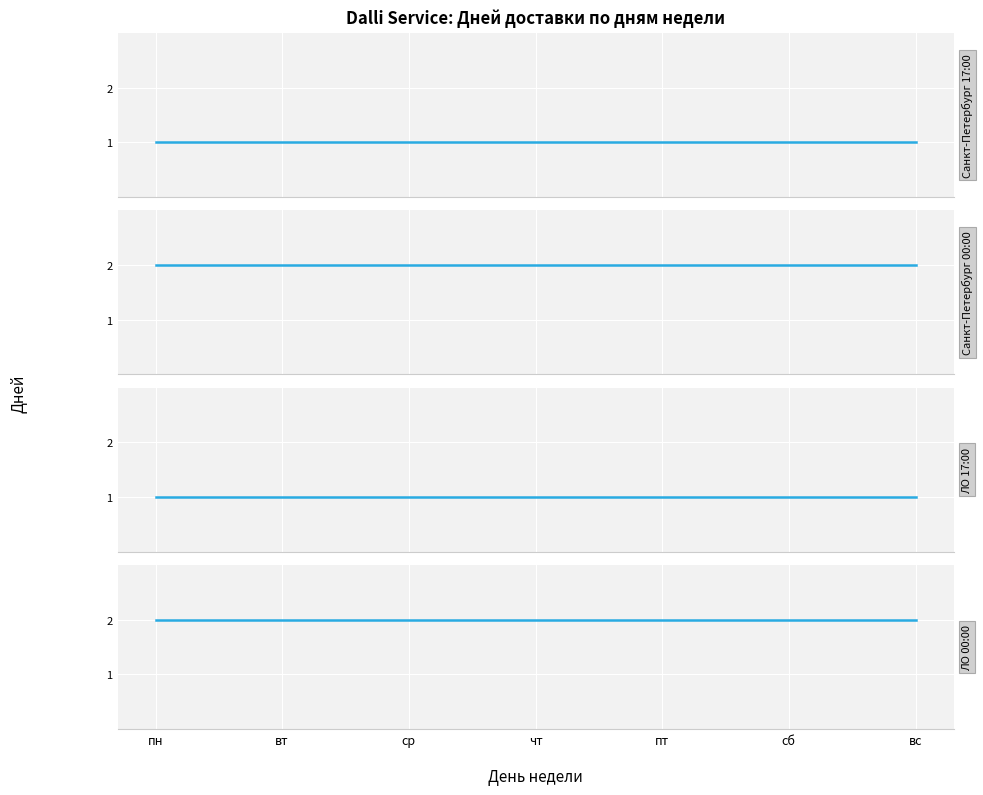

At сб, list the series in order from largest to smallest.

Санкт-Петербург 00:00, ЛО 00:00, Санкт-Петербург 17:00, ЛО 17:00